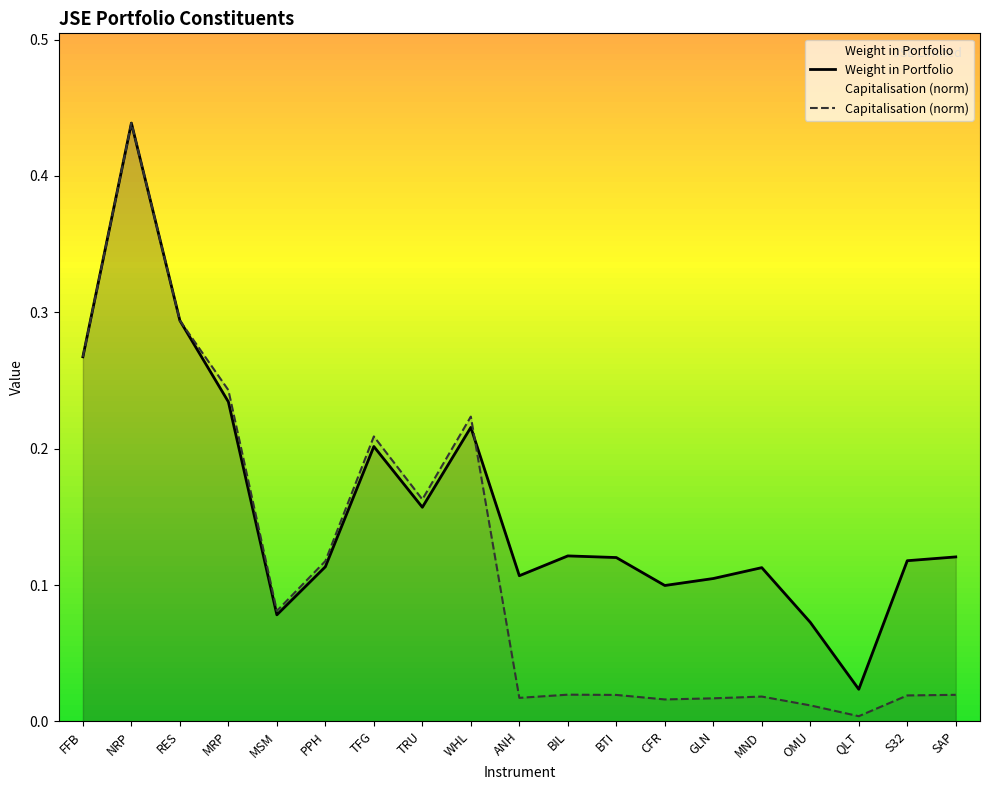

What is the label of the 18th point from the left?

S32